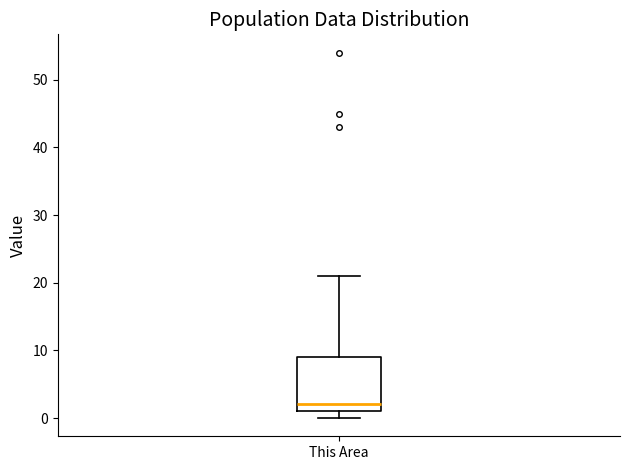

Transcribe this box plot: give where the median line is, the range the box spans, and where the two whiskers end, as read against the y-axis. The values are not printed on the chart, so give them approximately, as read against the axis.

median 2, box 1 to 9, whiskers 0 to 21